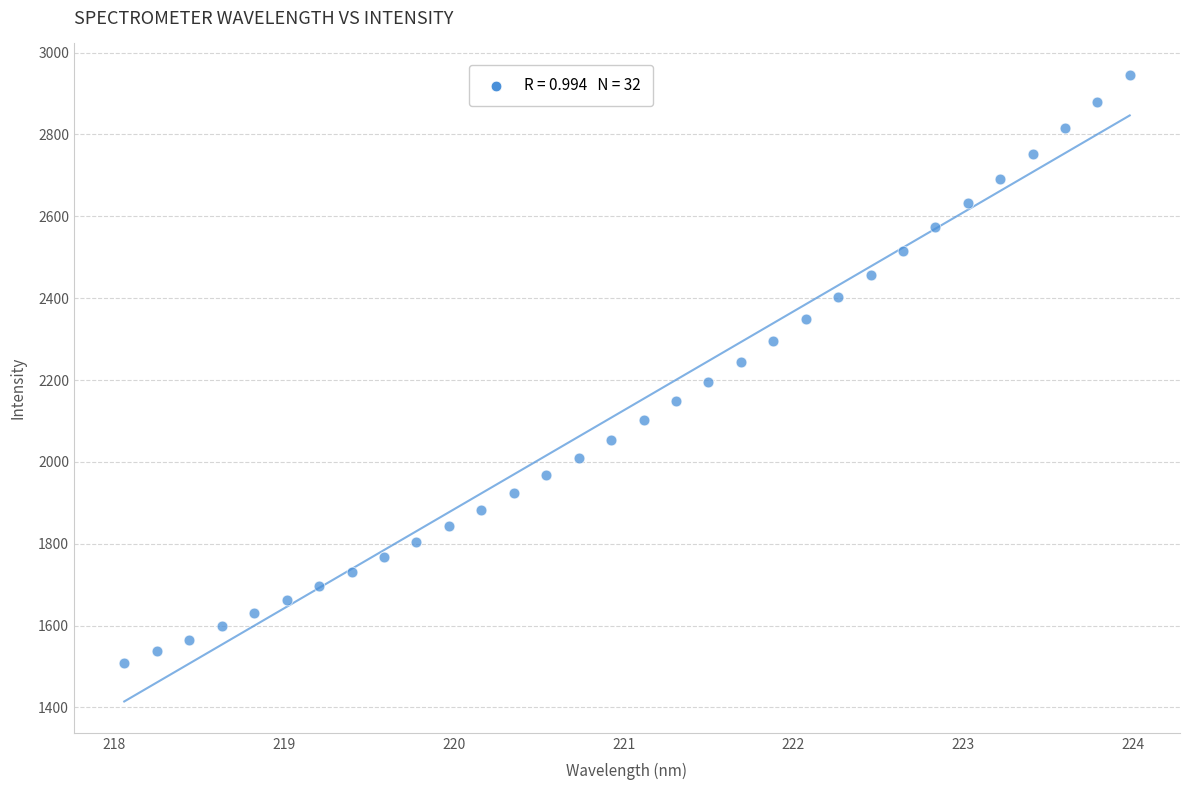

What is the range of Y values (max minus min)?

1436.5